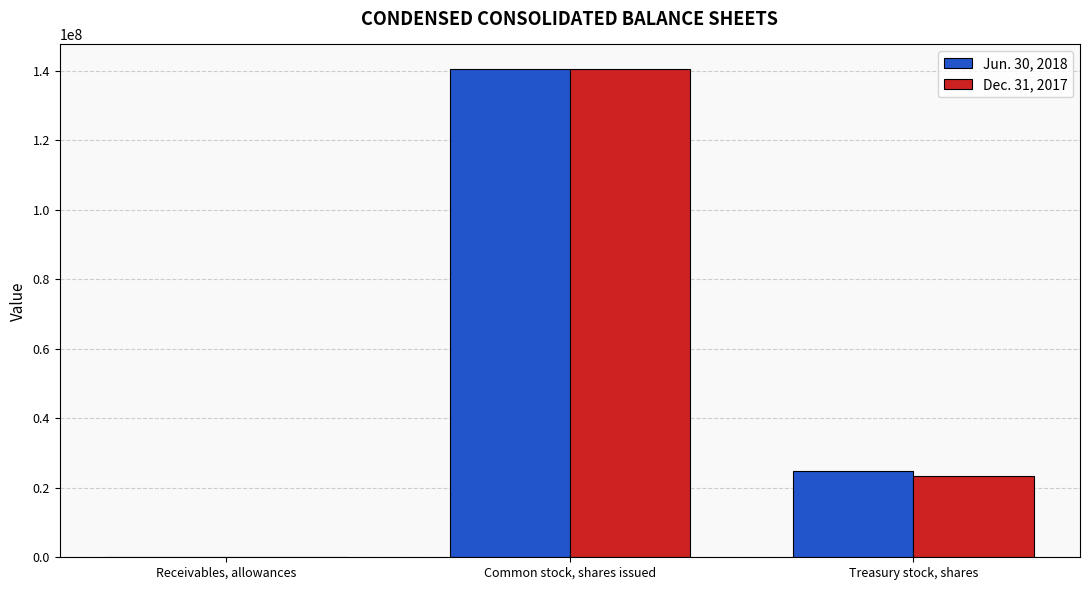

Where does the Jun. 30, 2018 series first go above 24759800?

Common stock, shares issued